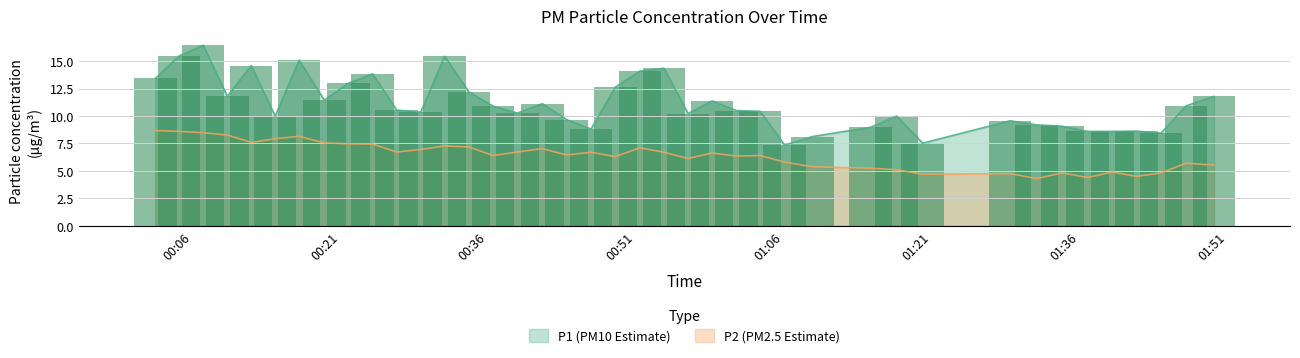

How many bars are there in each group?

2